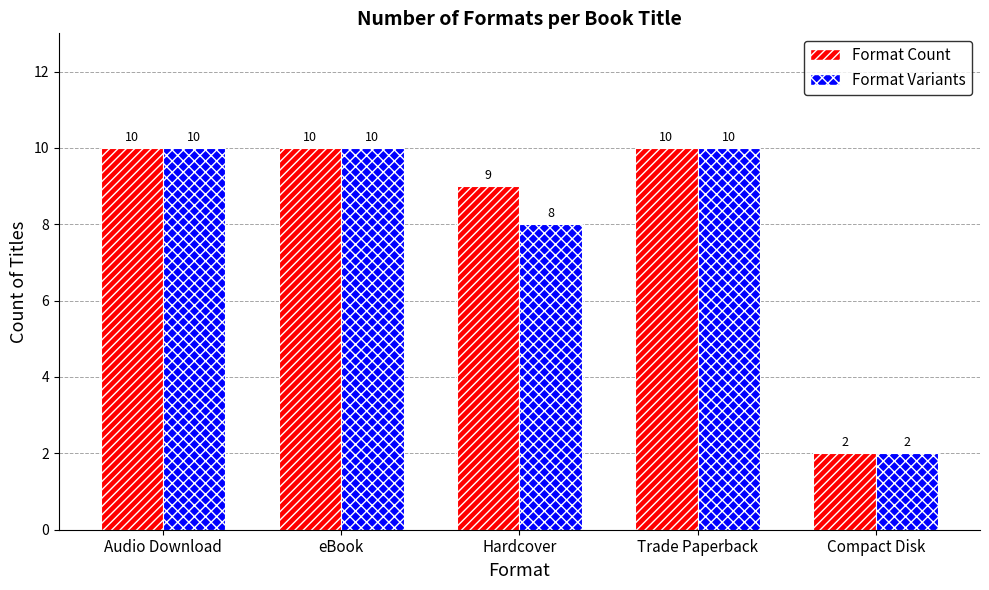

Count the number of categories in the chart.

5